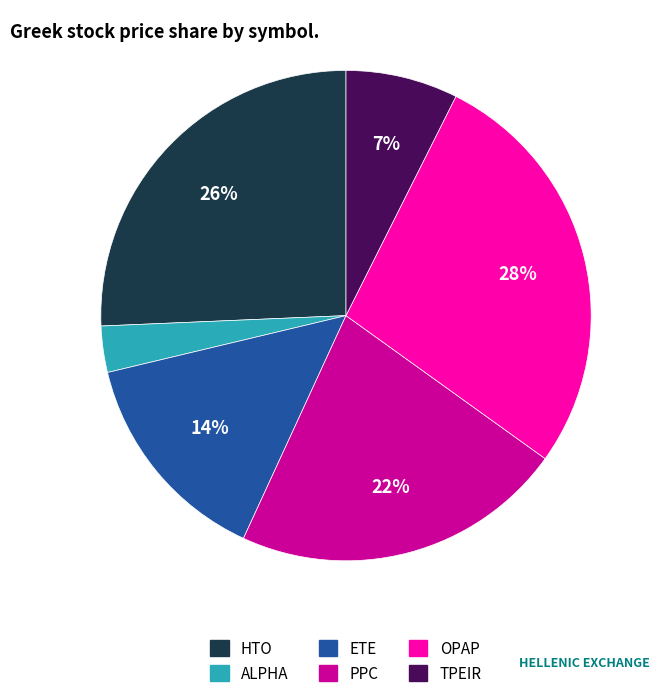

Is the sum of PPC and HTO greater than half?

No